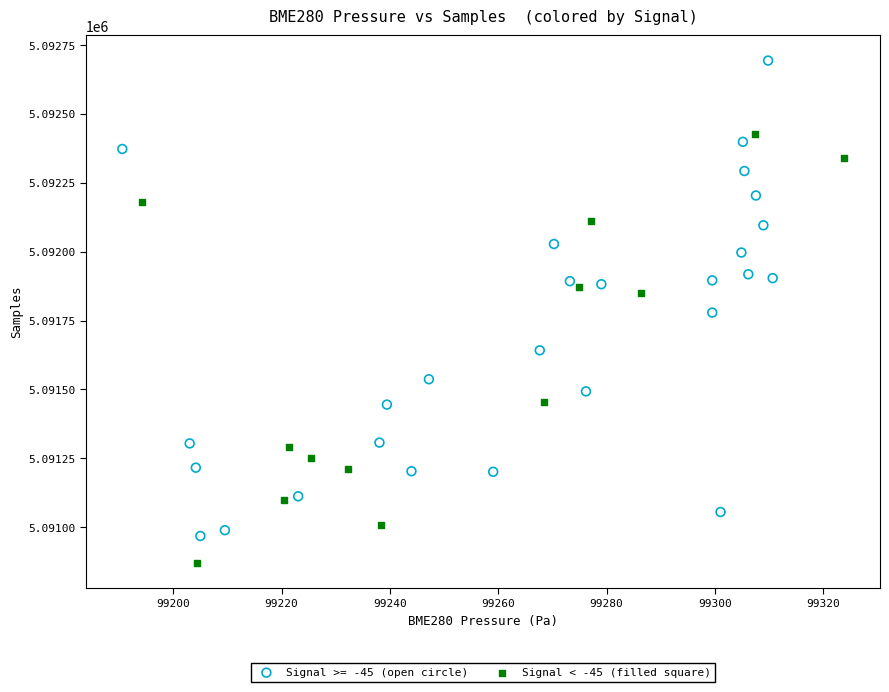

Which series contains the highest Y value?

Signal >= -45 (open circle)